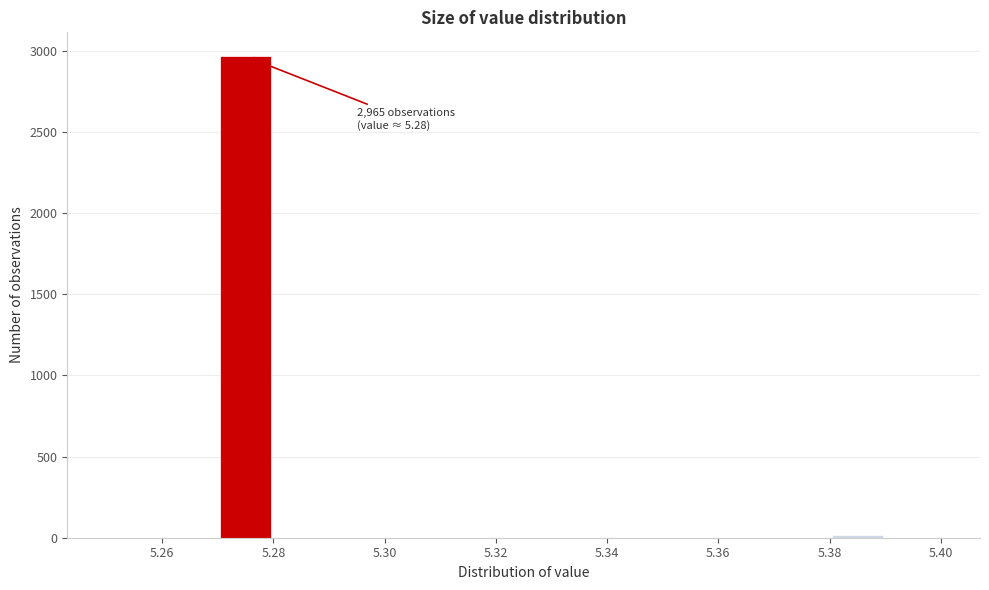

Over which range of the x-axis is the bar tallest?

5.27 to 5.28